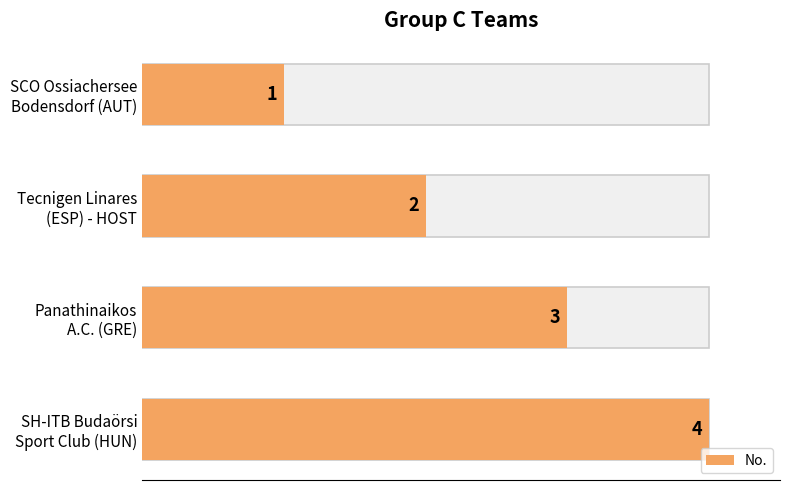

What is the smallest value displayed?

1